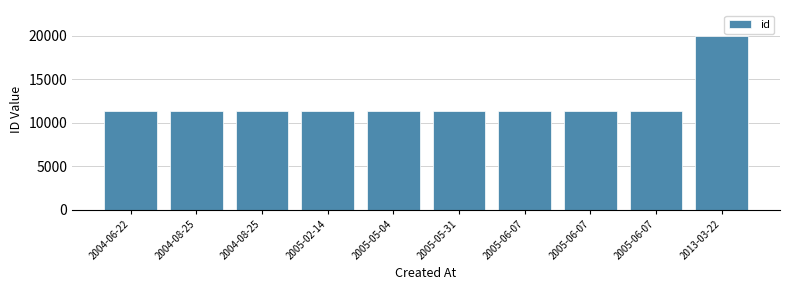

List the labels in order of value, largest first.

2013-03-22, 2005-06-07, 2005-06-07, 2005-06-07, 2005-05-31, 2005-05-04, 2005-02-14, 2004-08-25, 2004-08-25, 2004-06-22